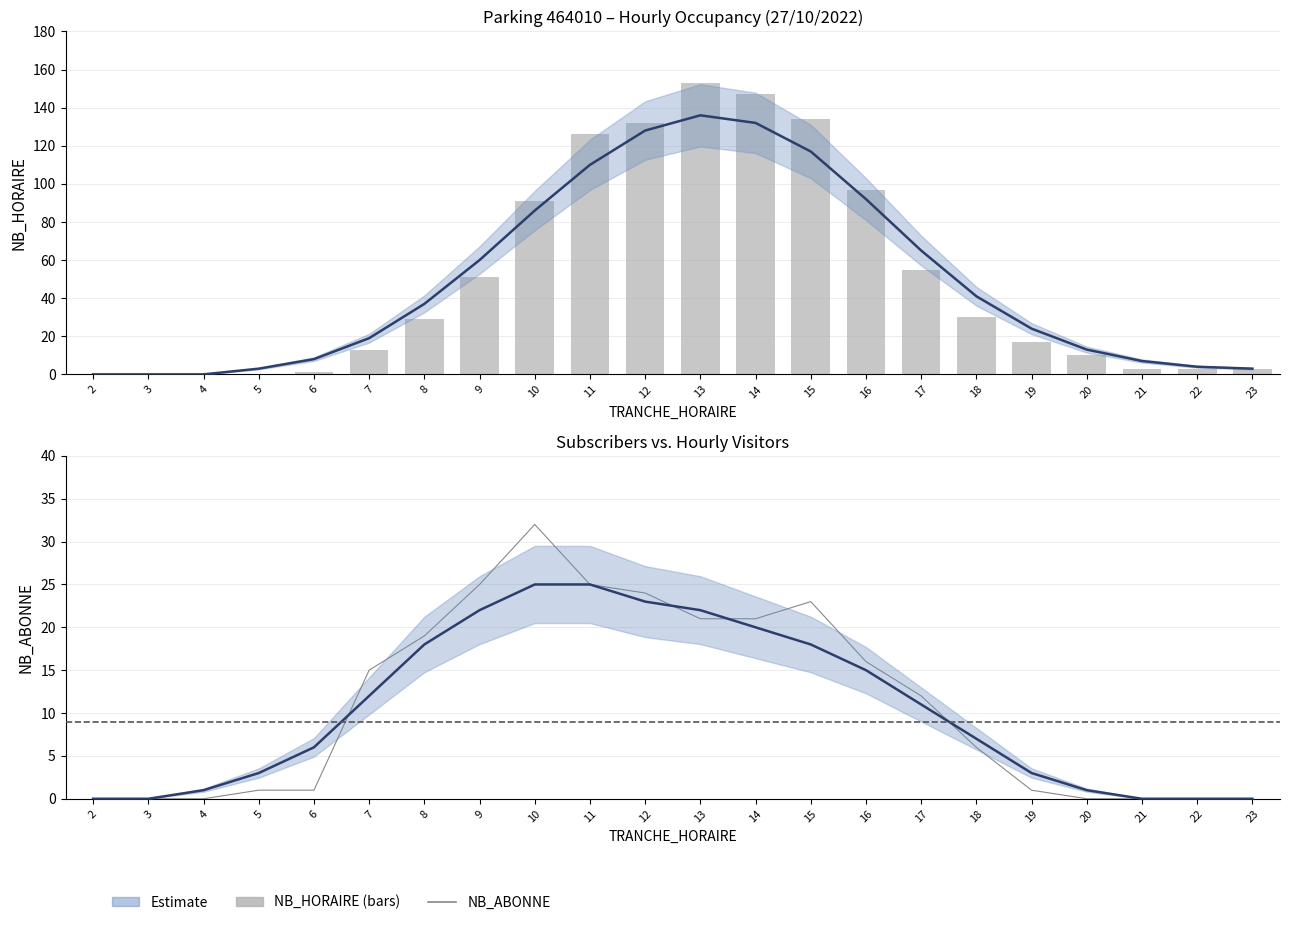

What is the difference between the maximum and minimum values in the NB_ABONNE series?

32